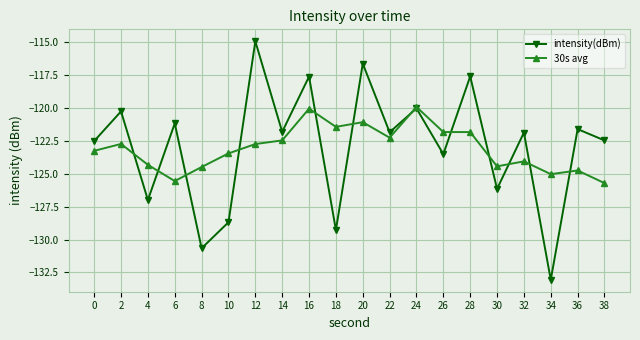

What is the value of the 30s avg point at the 19th from the left?

-124.8